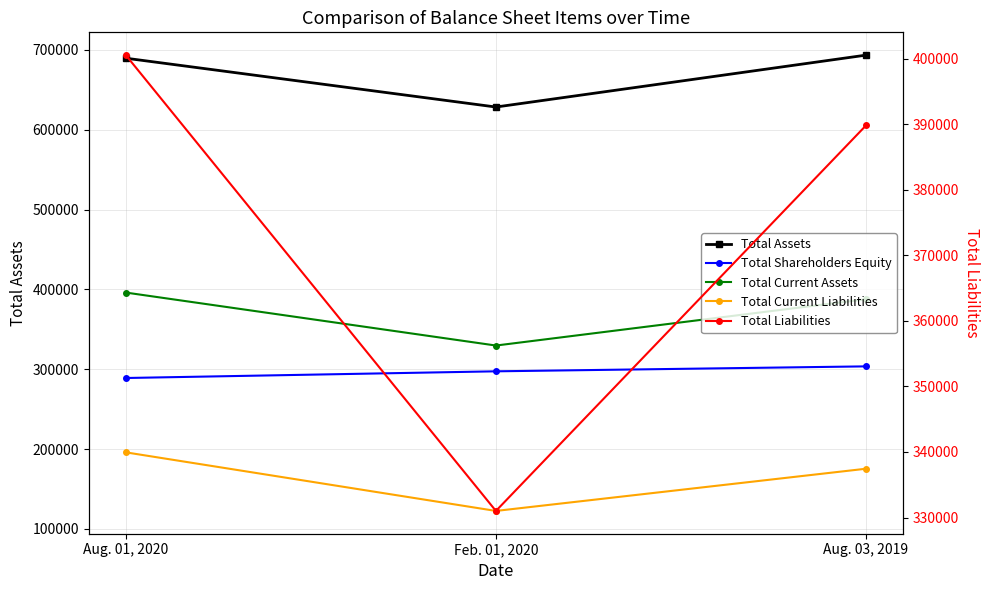

Which series has the largest total across all categories?

Total Assets